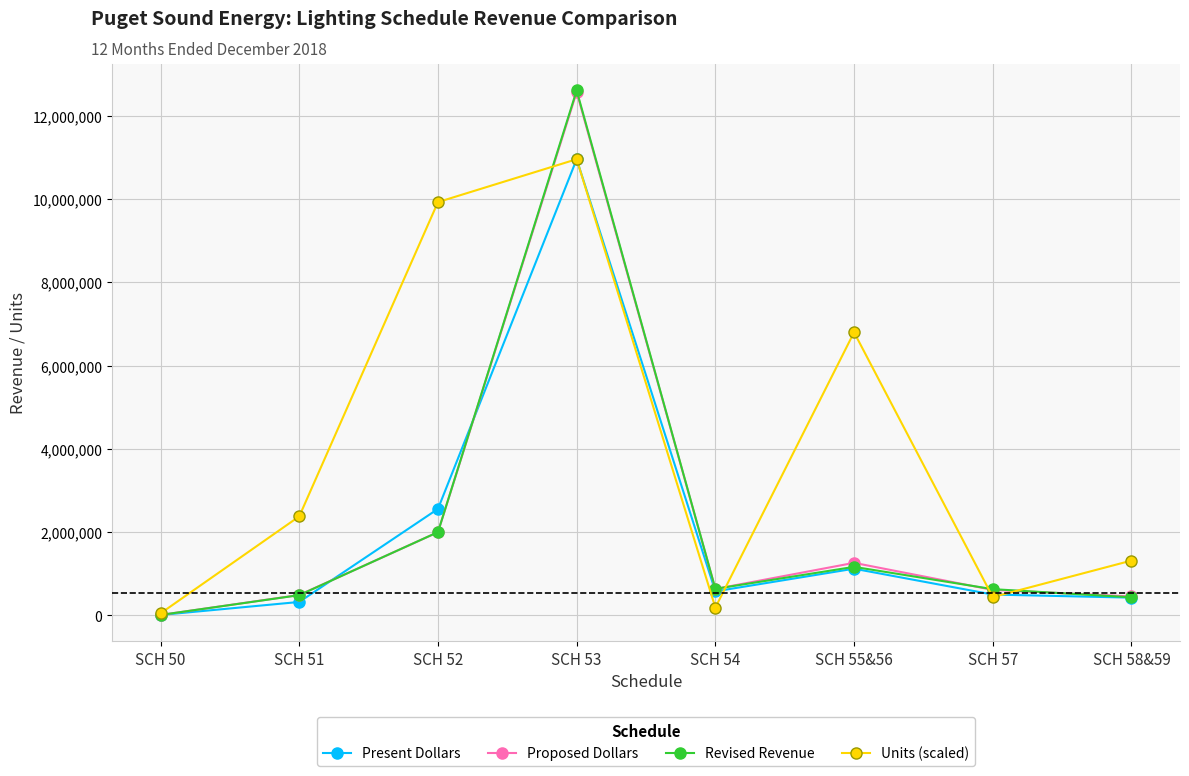

At which label does Units (scaled) first exceed 2376858?

SCH 51